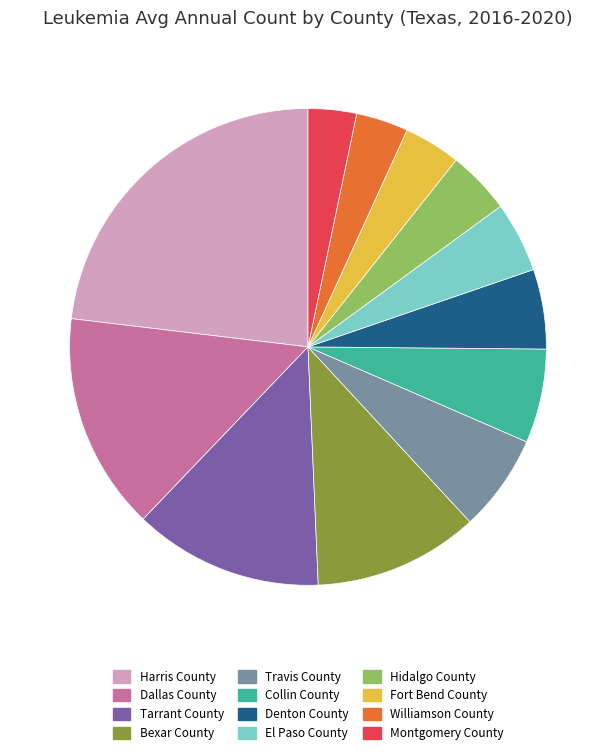

What is the largest slice in the pie chart?

Harris County